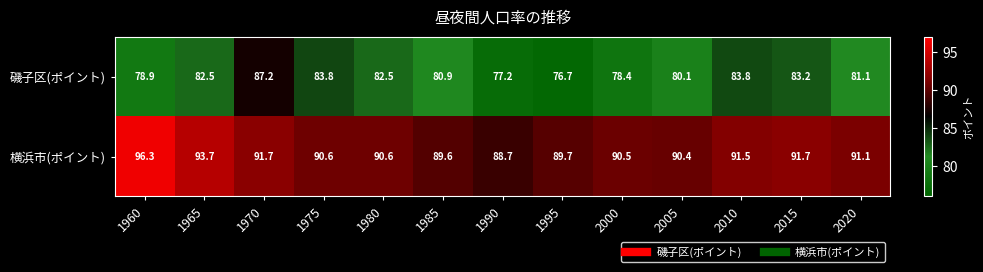

How many categories are shown in the chart?

13